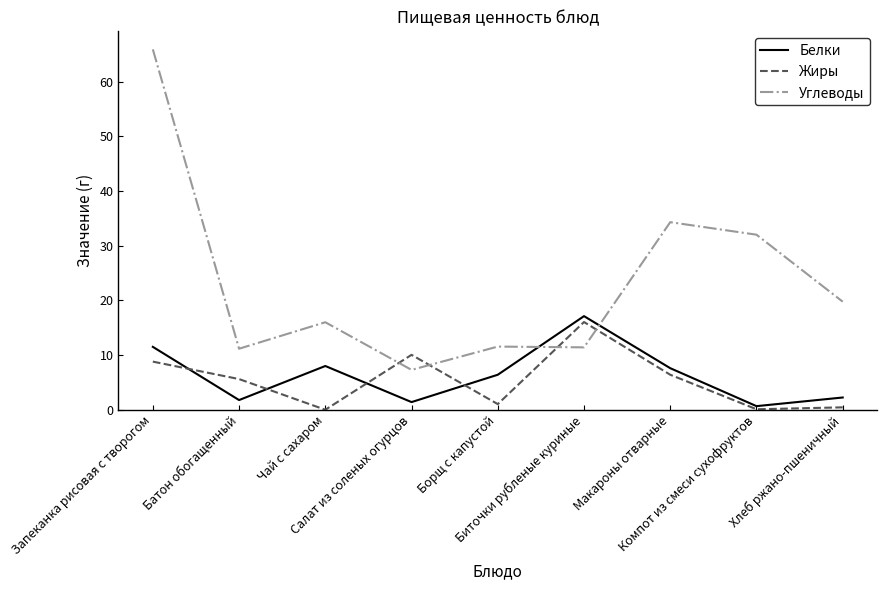

After their last crossing, which series has the higher values: Белки or Жиры?

Белки